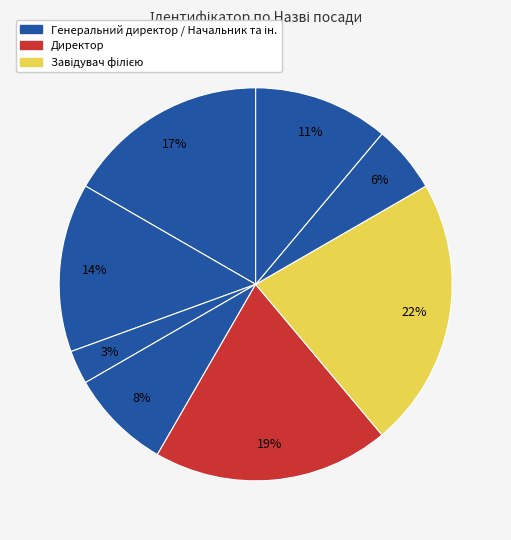

How many segments does this pie chart have?

8